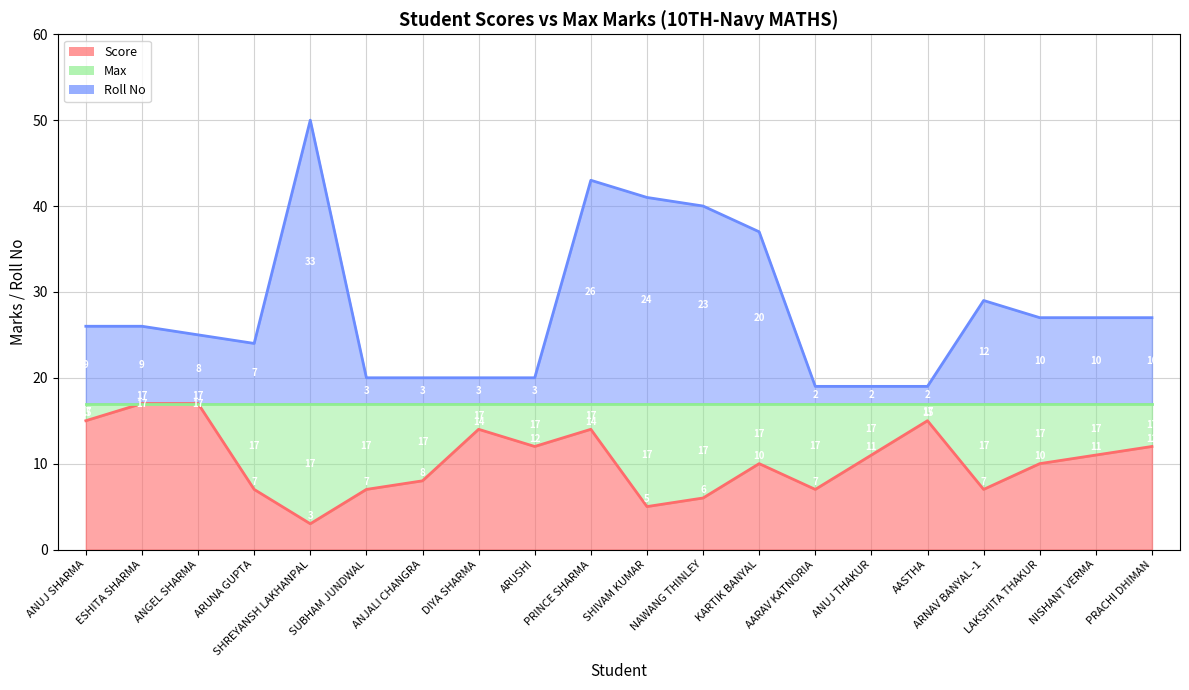

Which series has the largest range (max minus min)?

Roll No